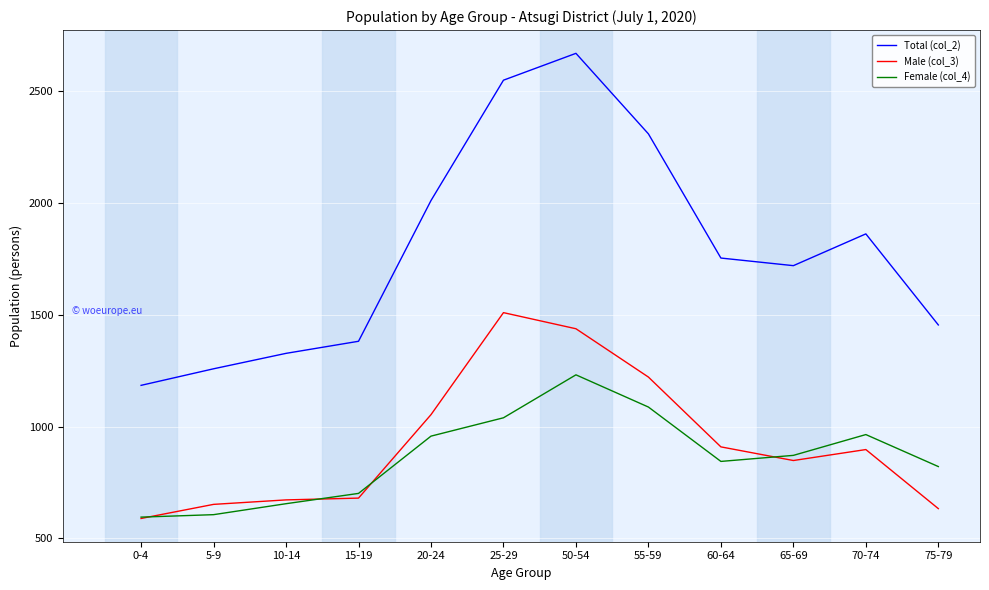

What position from the left is 20-24?

5